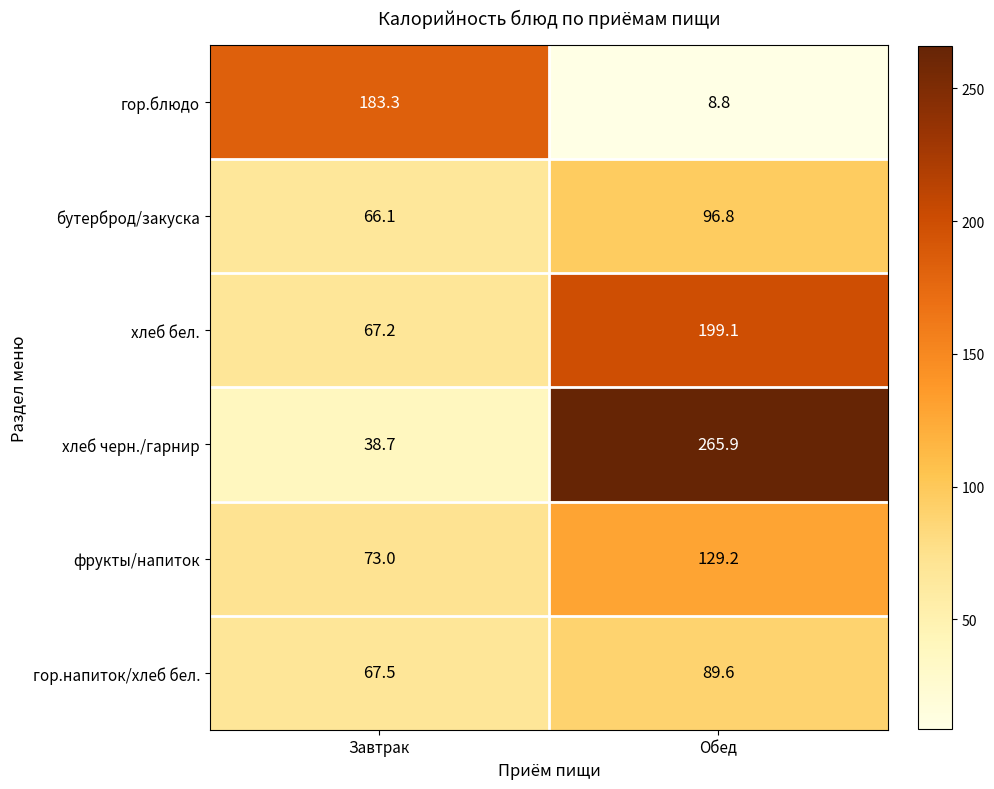

Where does the бутерброд/закуска series first go above 96?

Обед